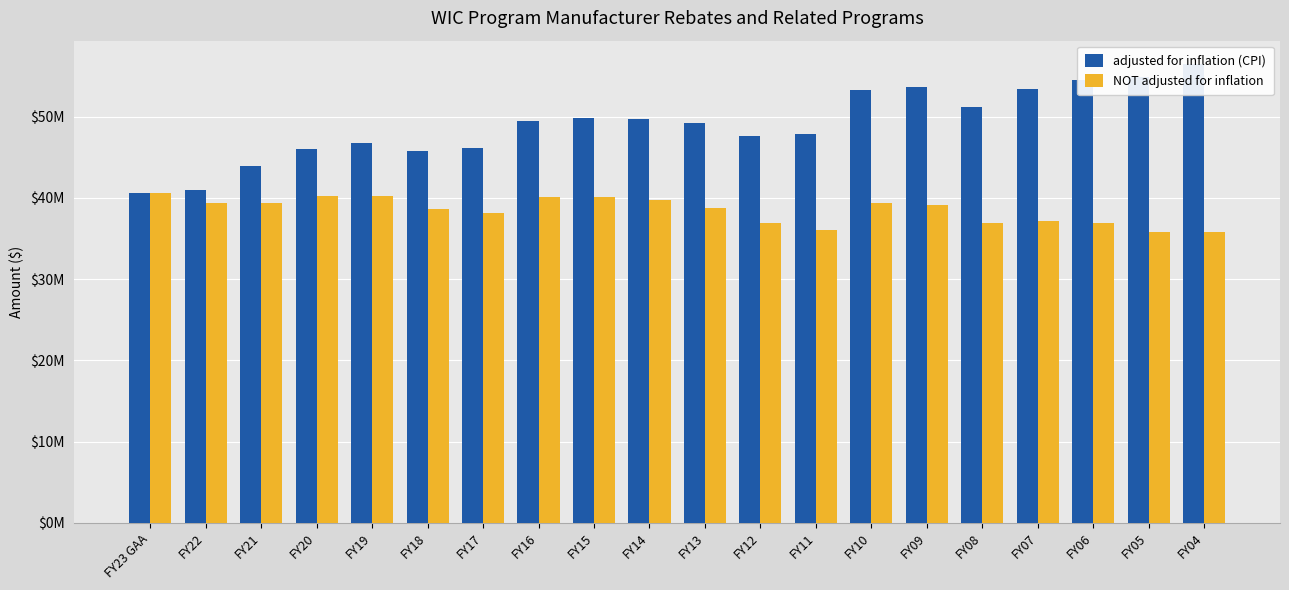

At which label is adjusted for inflation (CPI) closest to 48531106?

FY13